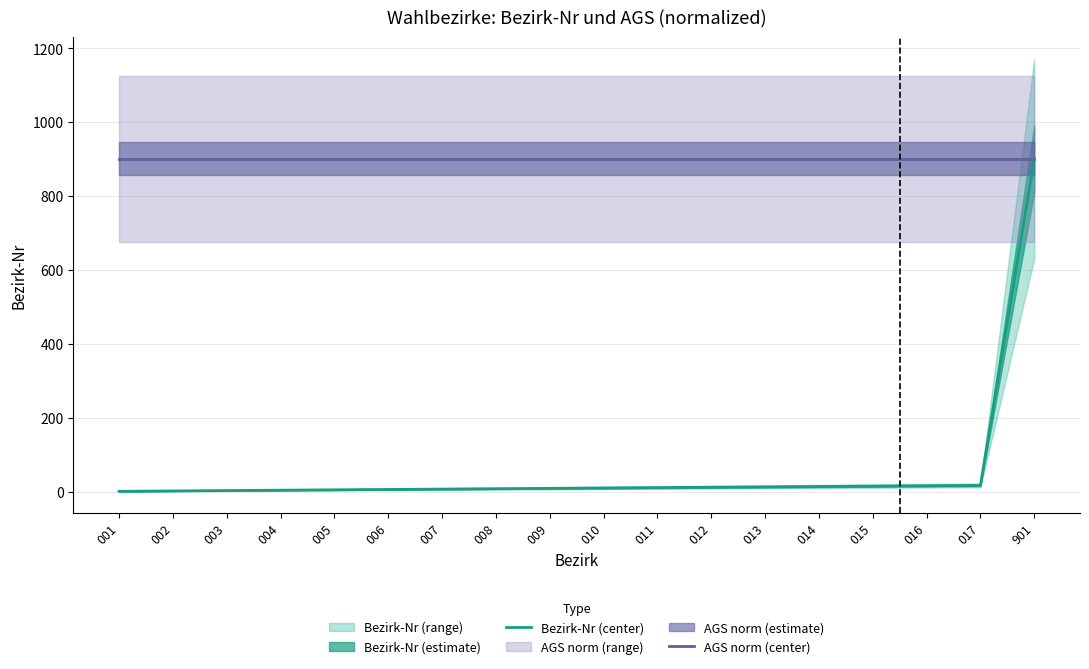

Is it true that Bezirk-Nr (center) equals 15 at 015?

True